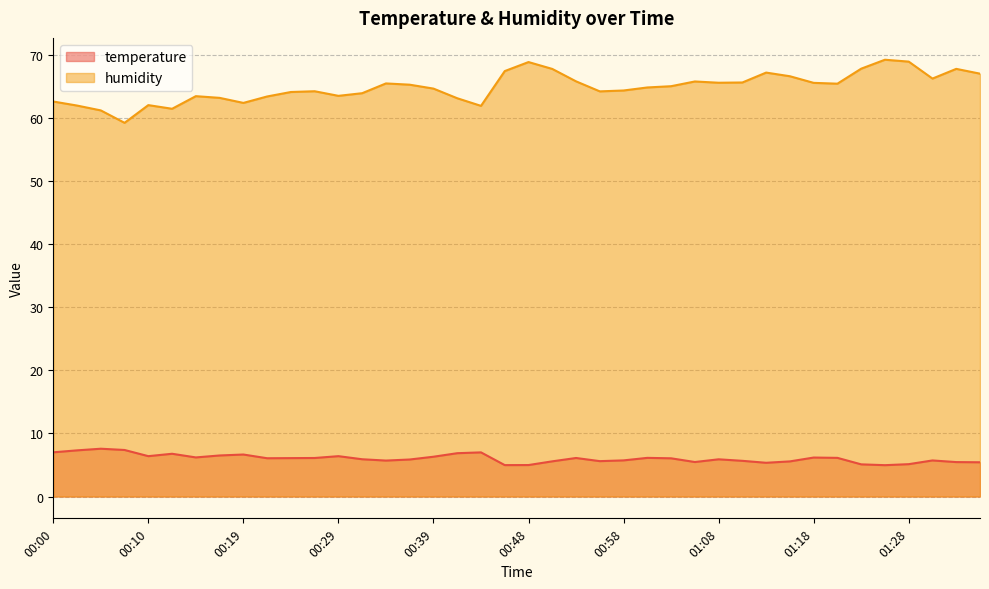

The value of humidity at 00:07 is 59.3. True or false?

True